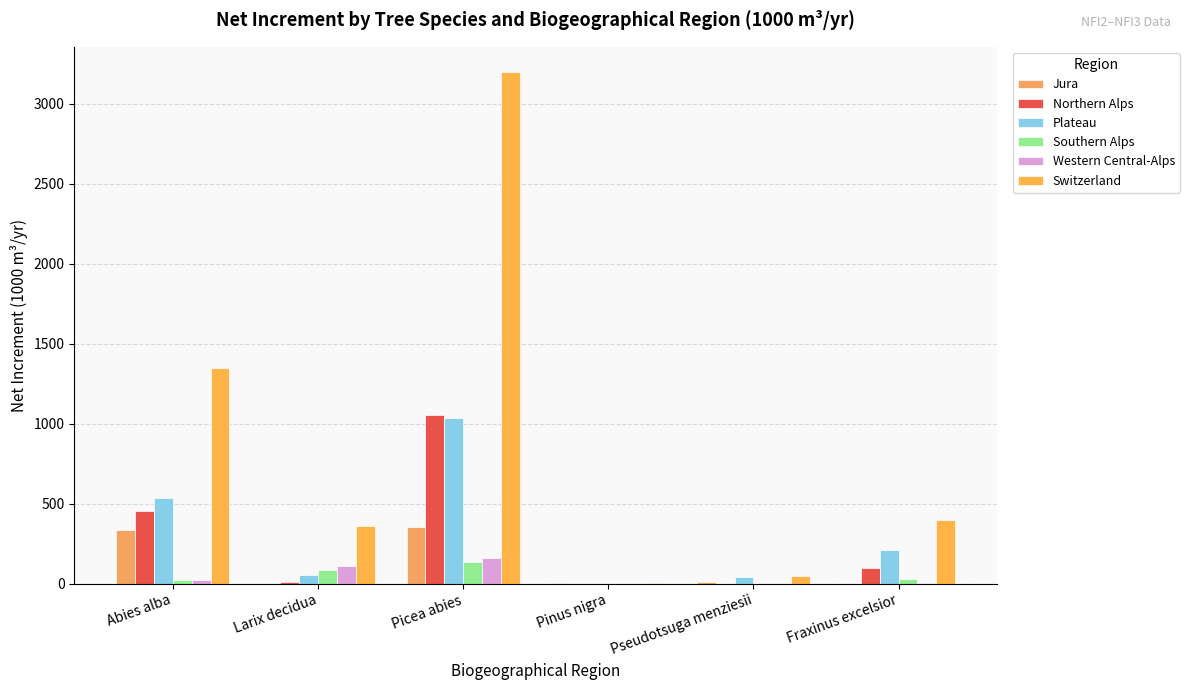

How many categories are shown in the chart?

6